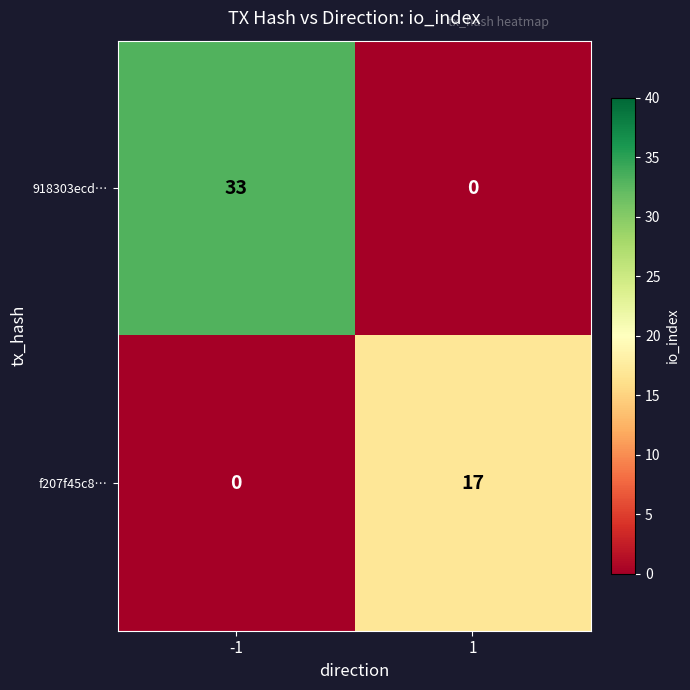

What is the difference between the highest and lowest values at -1?

33